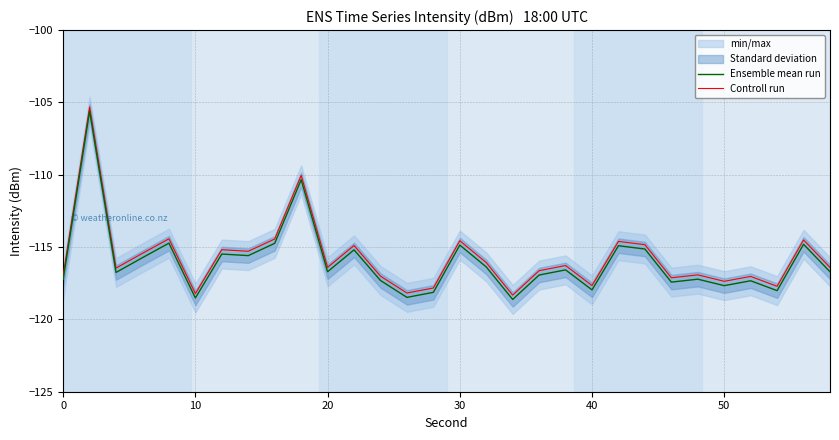

True or false: Controll run and Ensemble mean run intersect in this chart.

False